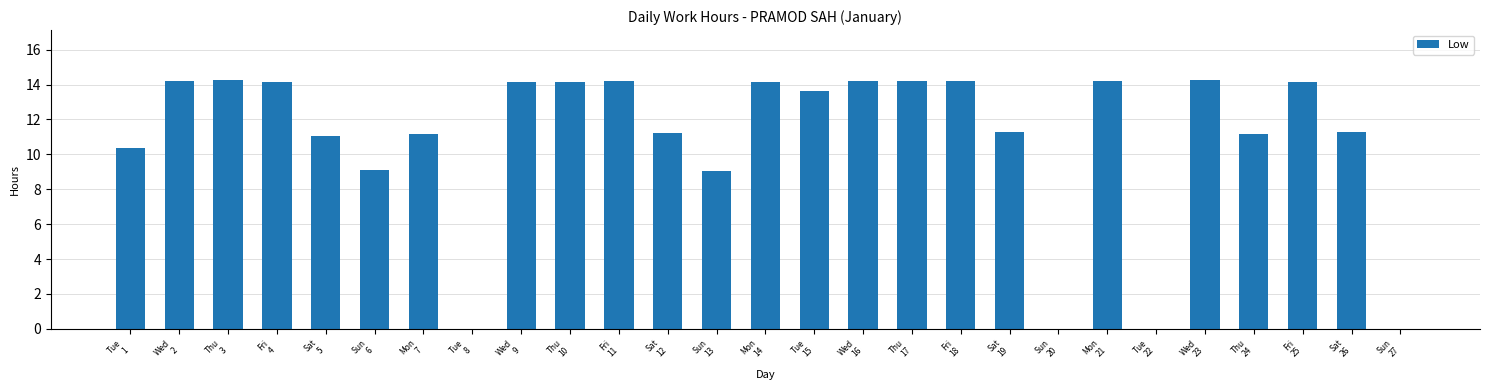

What is the greatest value displayed?

14.3